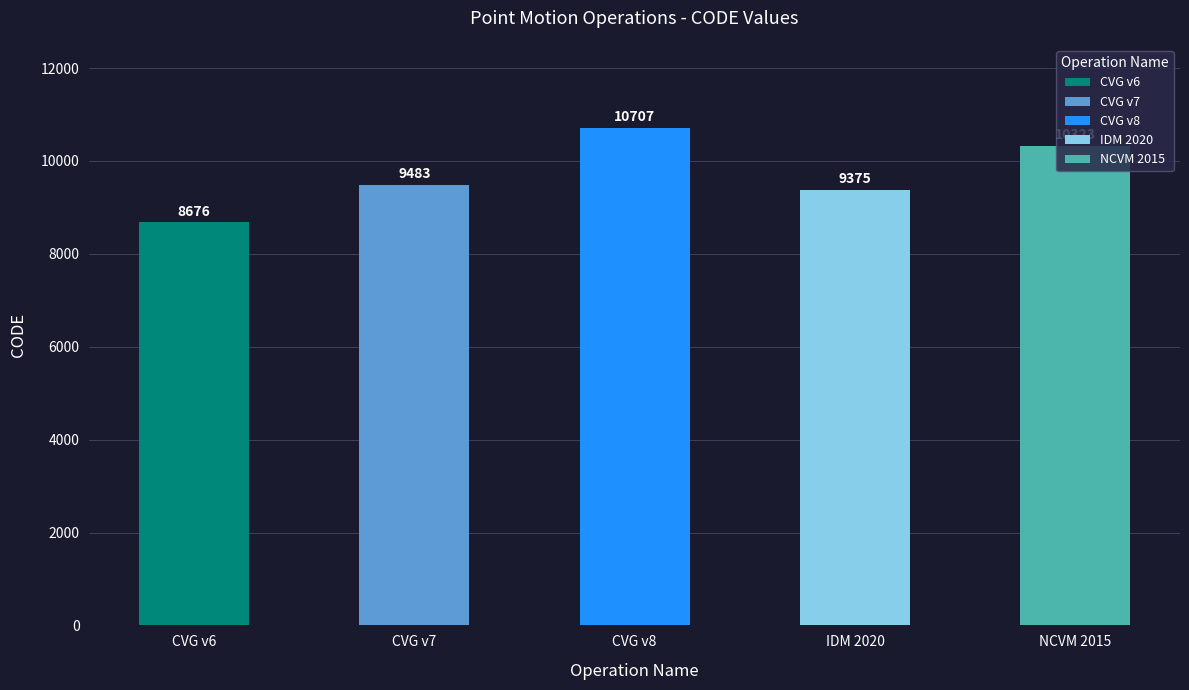

What is the minimum value shown in the chart?

8676